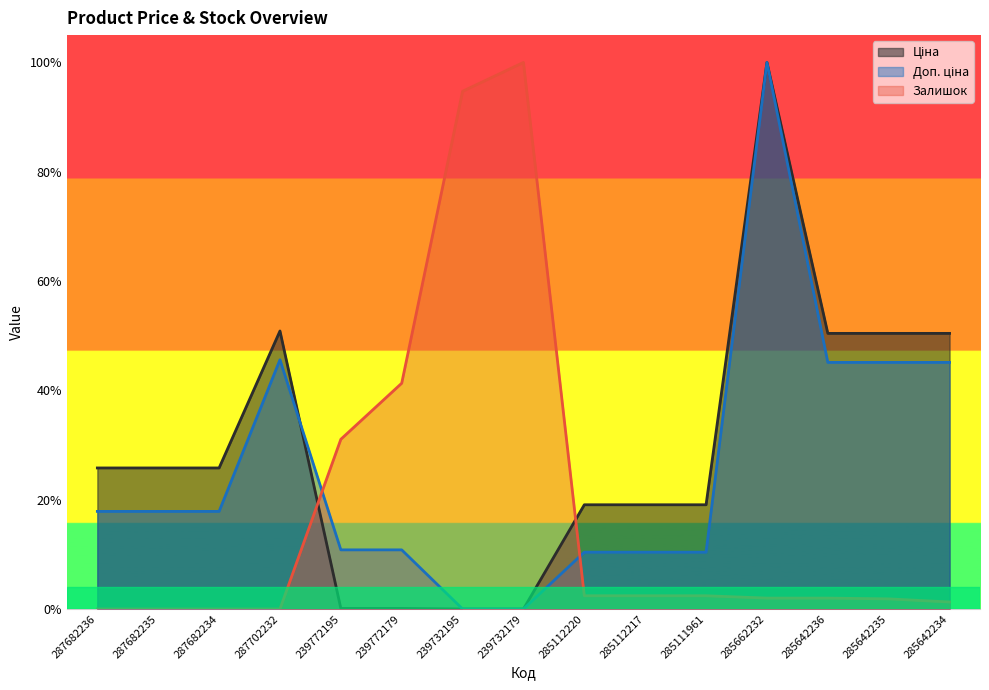

Between which two adjacent categories do Доп. ціна and Ціна first intersect?

287702232 and 239772195